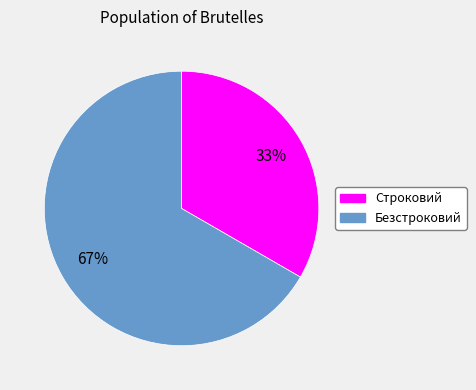

Does Безстроковий account for over 50% of the chart?

Yes